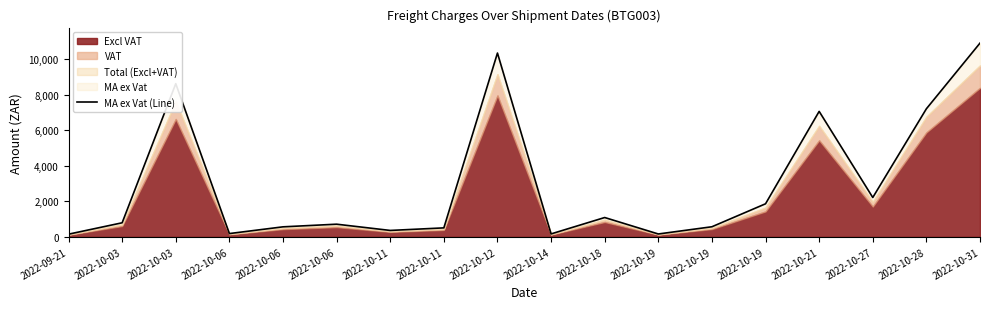

Where is the first local minimum?

2022-10-06